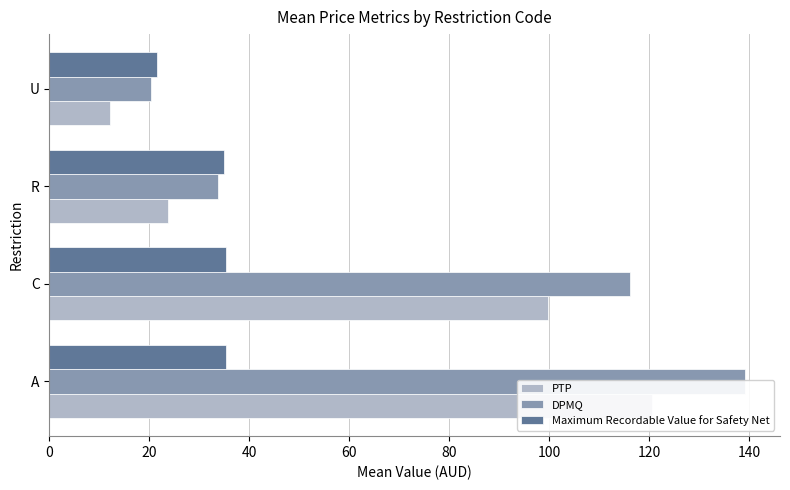

Reading left to right, list all the values displayed in this chart.

PTP: 120.6	99.7	23.7	12.1
DPMQ: 139.2	116.2	33.7	20.4
Maximum Recordable Value for Safety Net: 35.4	35.4	34.9	21.6